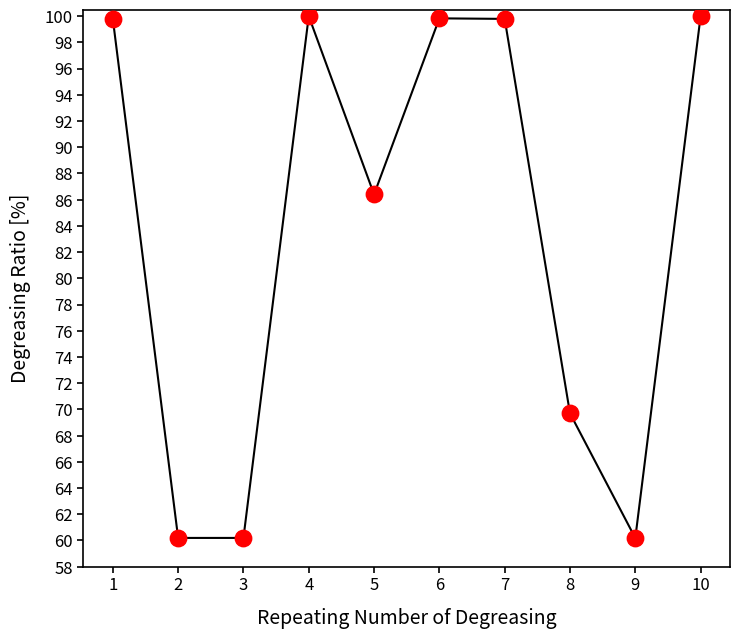

Which has a higher value, 5 or 10?

10